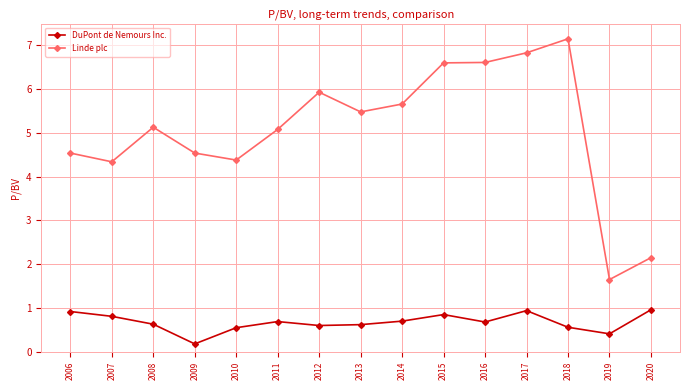

Between 2010 and 2013, which series saw the biggest shift?

Linde plc